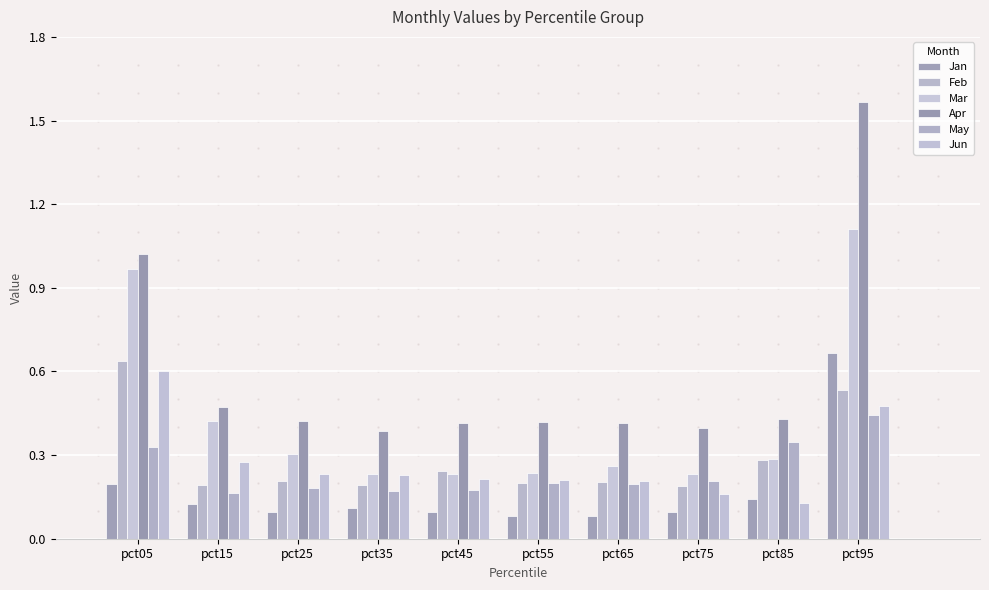

Count the Jan values in the range 0 to 1.

10